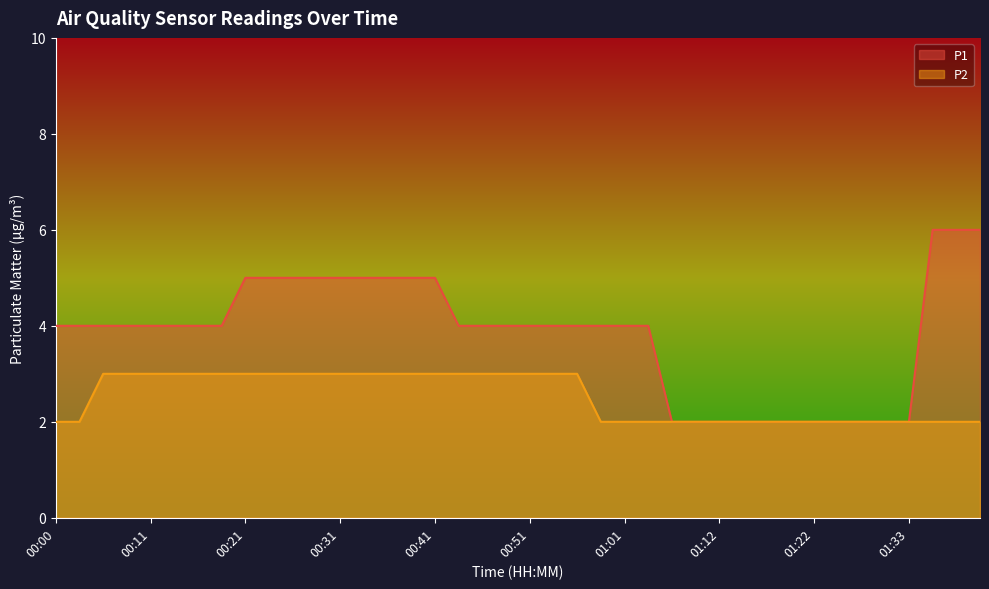

At which category is the sum across all series the highest?

00:21